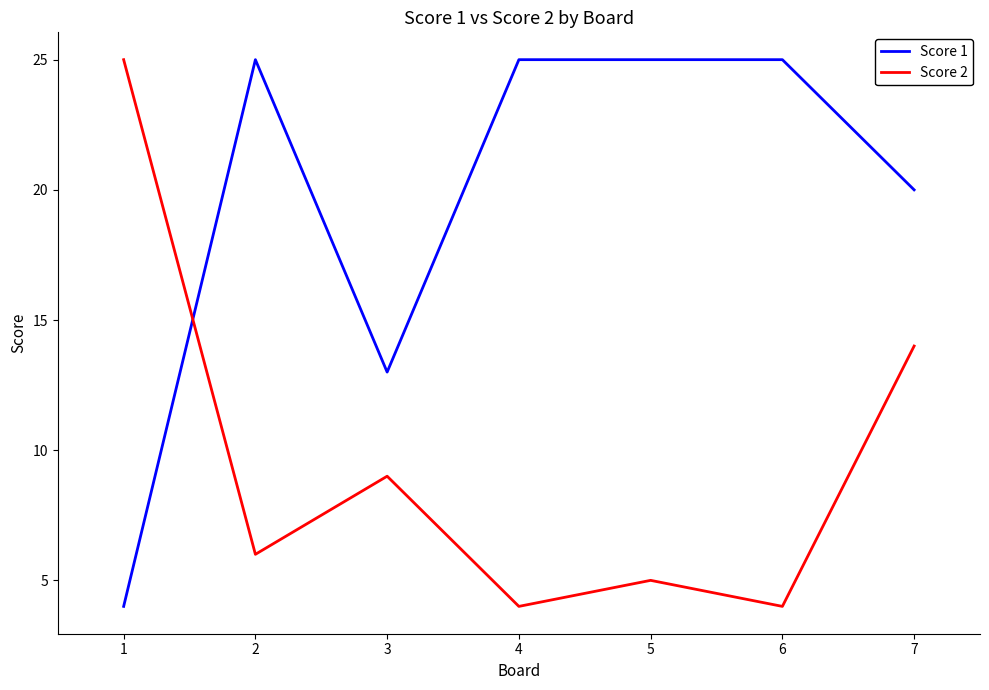

What is the approximate value of Score 2 at 7, to the nearest 10?

10